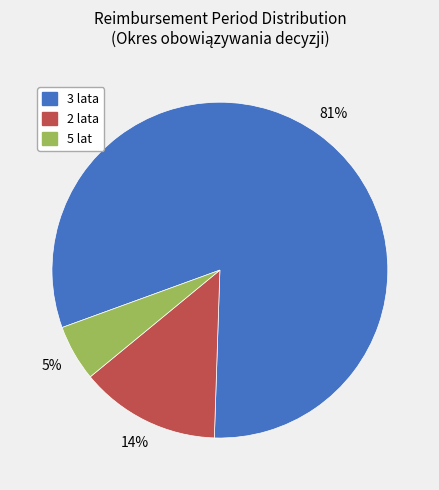

Is there a majority slice in this chart?

Yes